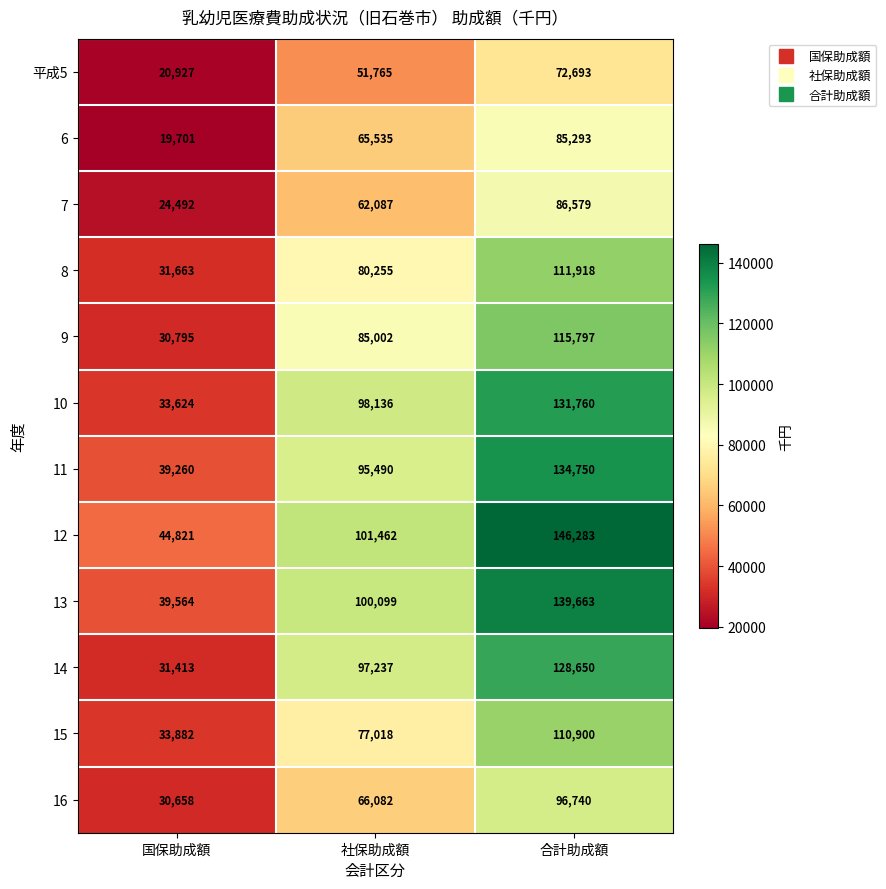

Count the 8 values in the range 31663 to 111918.

3